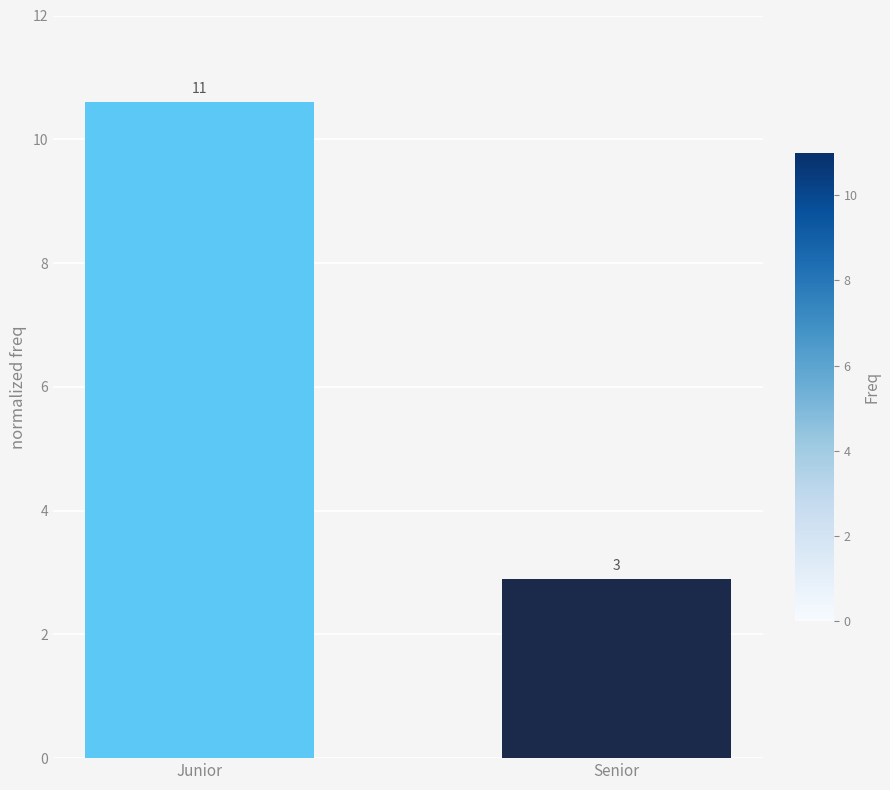

The chart shows a value of 10.6 at Junior. True or false?

True